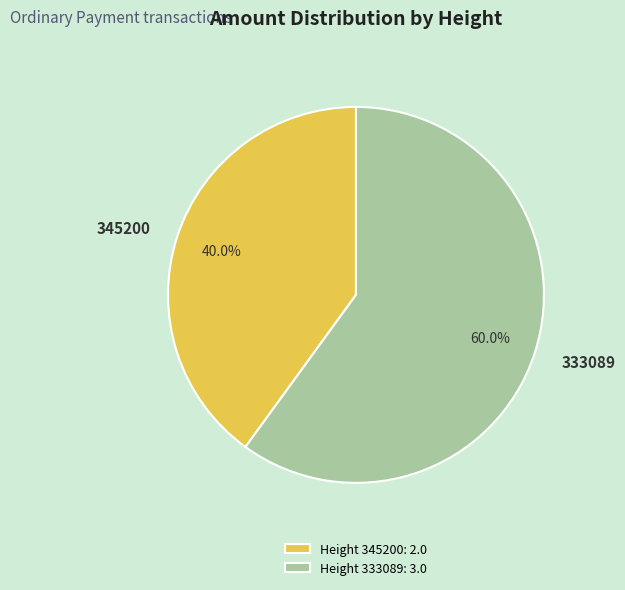

Is there a majority slice in this chart?

Yes